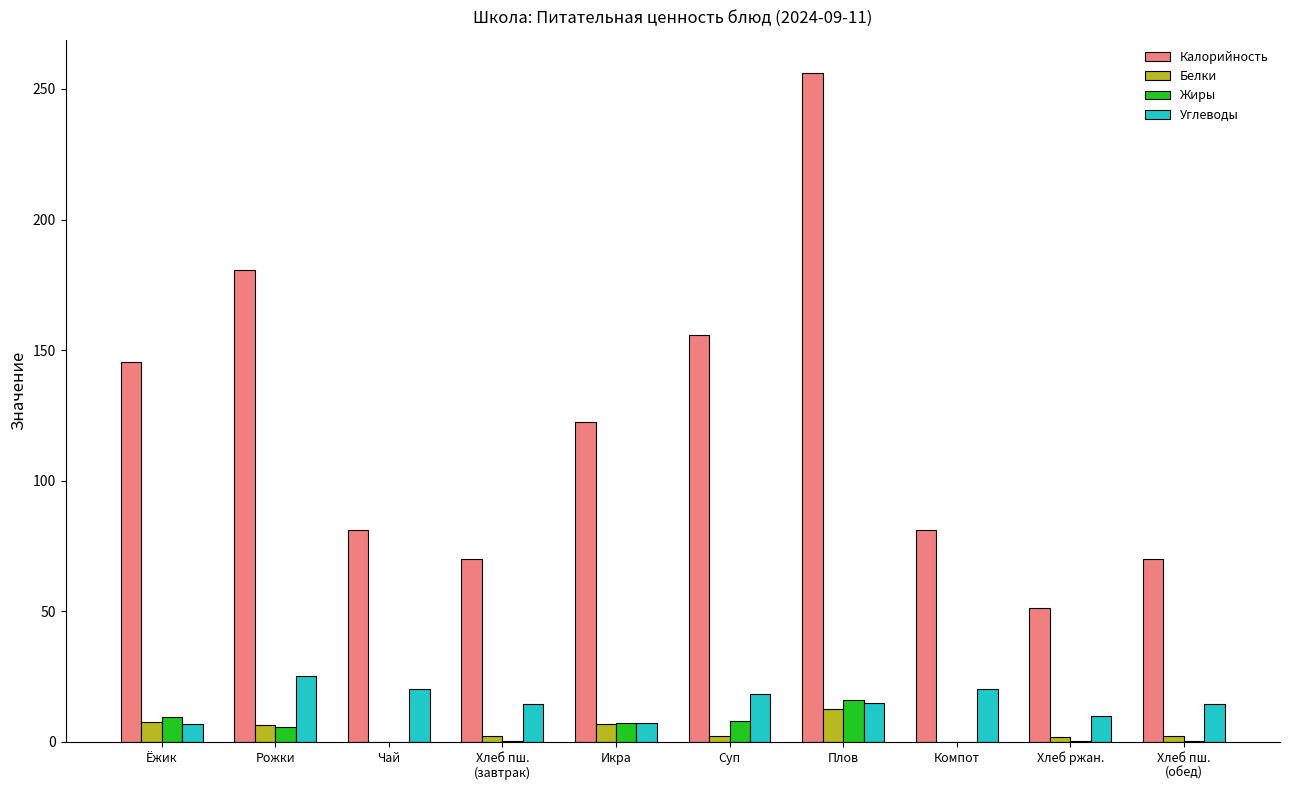

How many groups of bars are there?

10